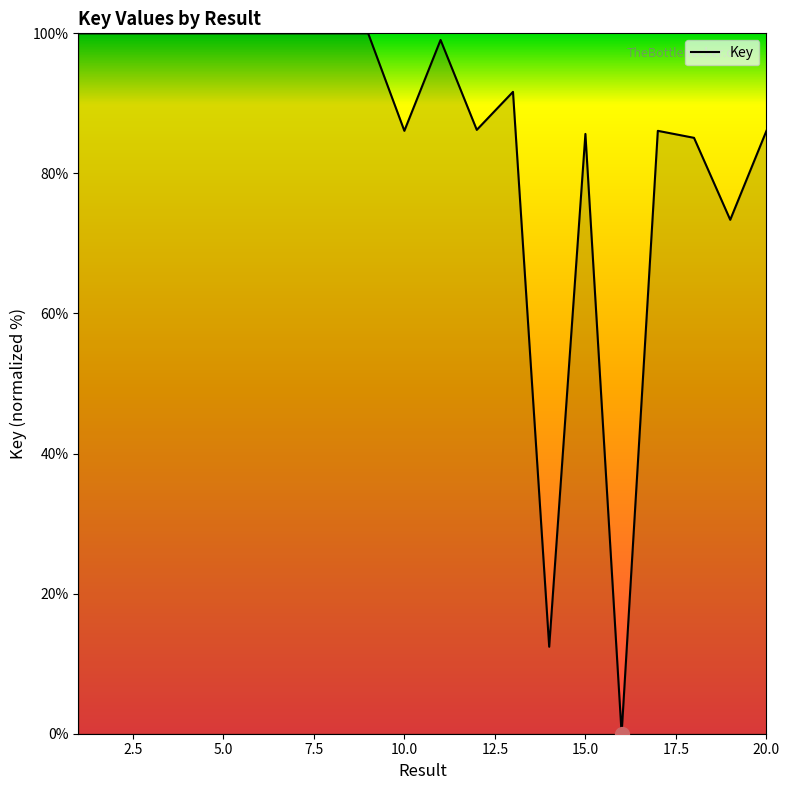

What is the greatest value displayed?

100.0